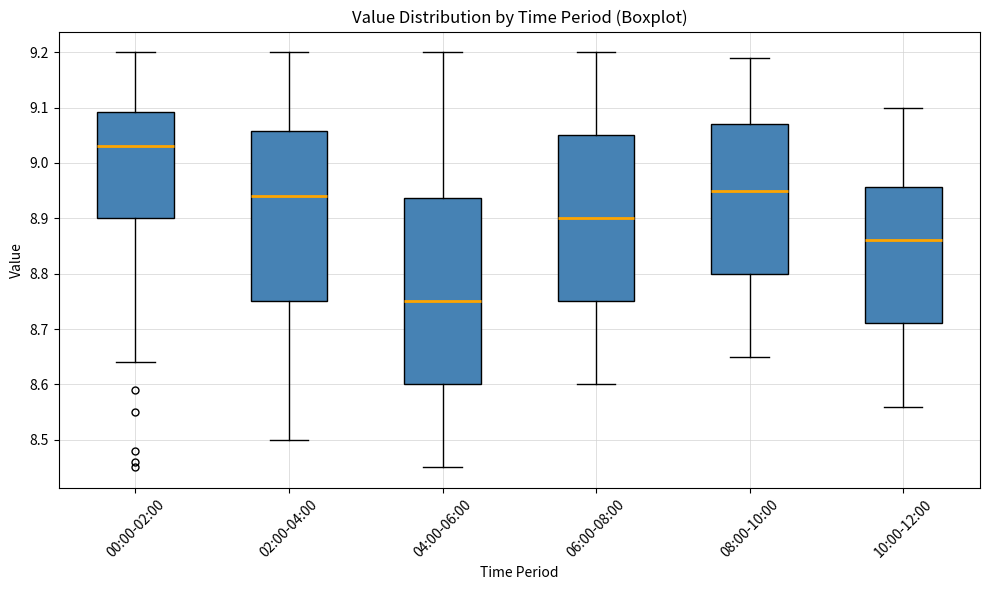

Reading left to right, read every box against the y-axis: the position of its median line, the range the box covers, and the ends of its whiskers. The values are not printed on the chart, so give them approximately, as read against the axis.

00:00-02:00: median 9.03, box 8.90 to 9.09, whiskers 8.64 to 9.20
02:00-04:00: median 8.94, box 8.75 to 9.06, whiskers 8.50 to 9.20
04:00-06:00: median 8.75, box 8.60 to 8.94, whiskers 8.45 to 9.20
06:00-08:00: median 8.90, box 8.75 to 9.05, whiskers 8.60 to 9.20
08:00-10:00: median 8.95, box 8.80 to 9.07, whiskers 8.65 to 9.19
10:00-12:00: median 8.86, box 8.71 to 8.96, whiskers 8.56 to 9.10